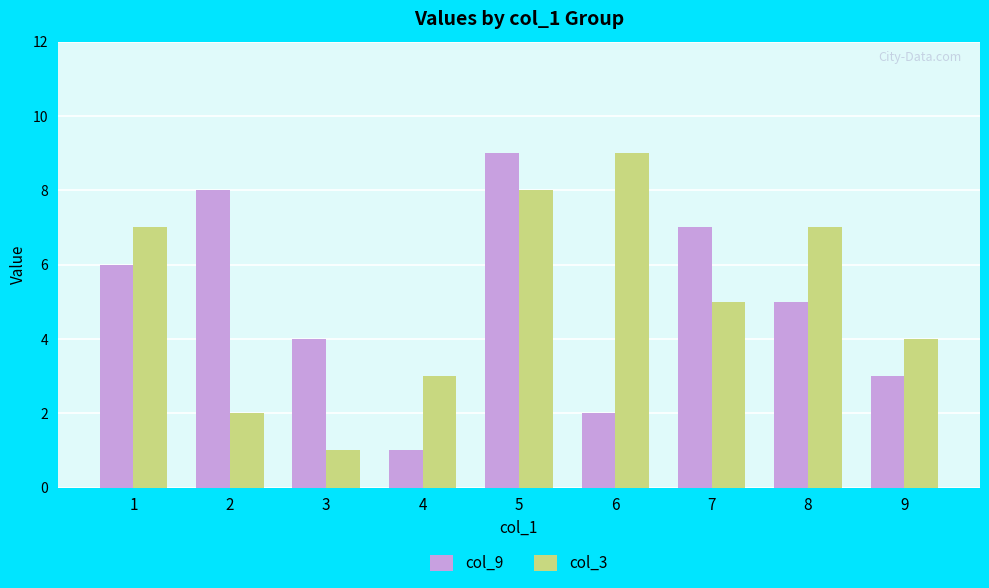

Is the value of col_3 at 4 greater than the value of col_9 at 3?

No